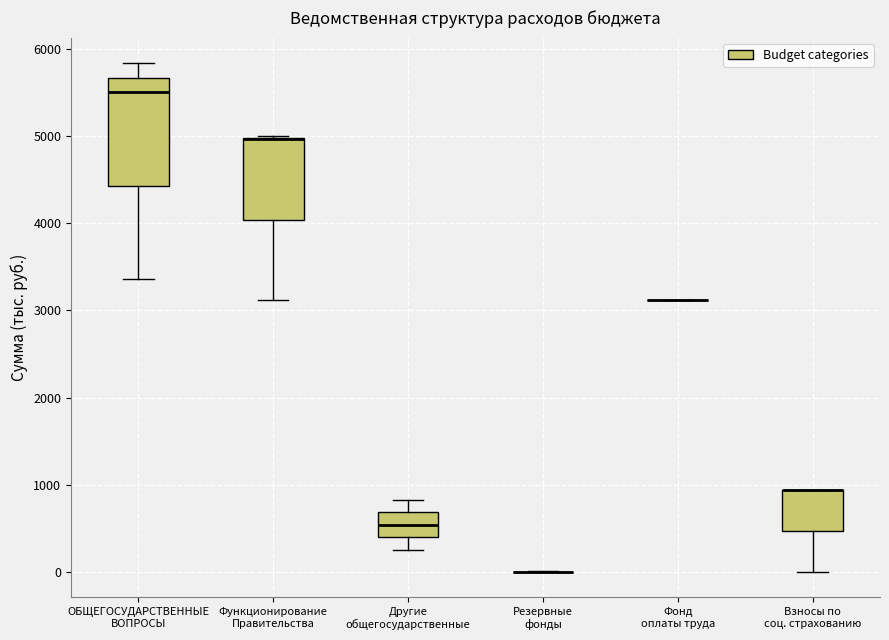

Which box is the tallest, from its lower edge to its upper edge?

ОБЩЕГОСУДАРСТВЕННЫЕ ВОПРОСЫ